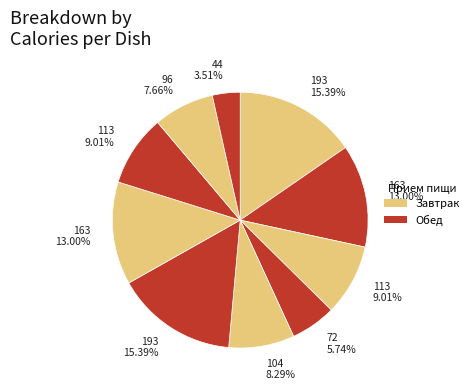

How many segments does this pie chart have?

10